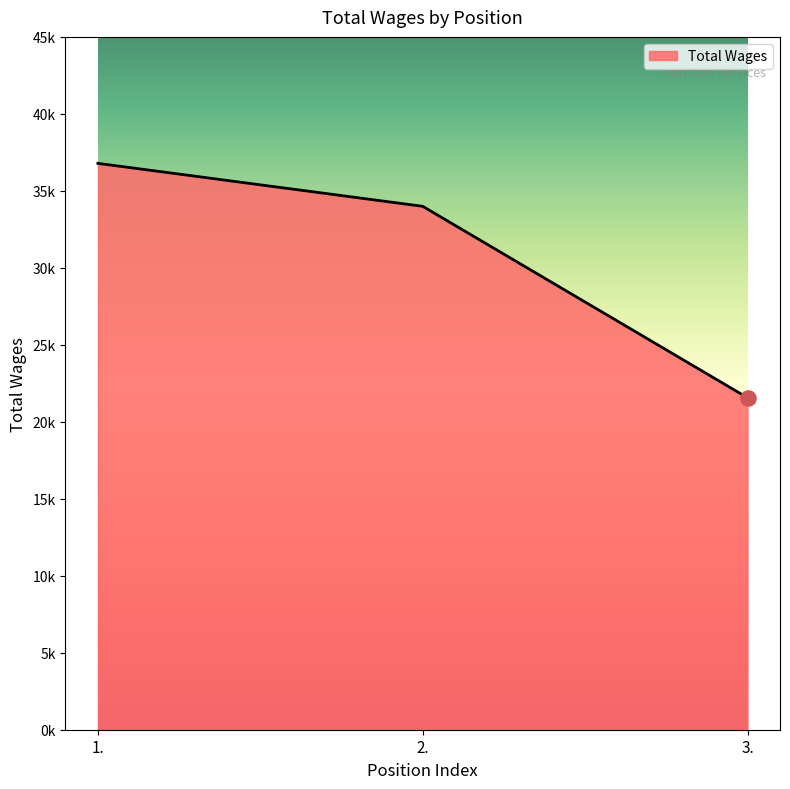

Approximately how many times larger is the value at 2. compared to 3.?

1.6